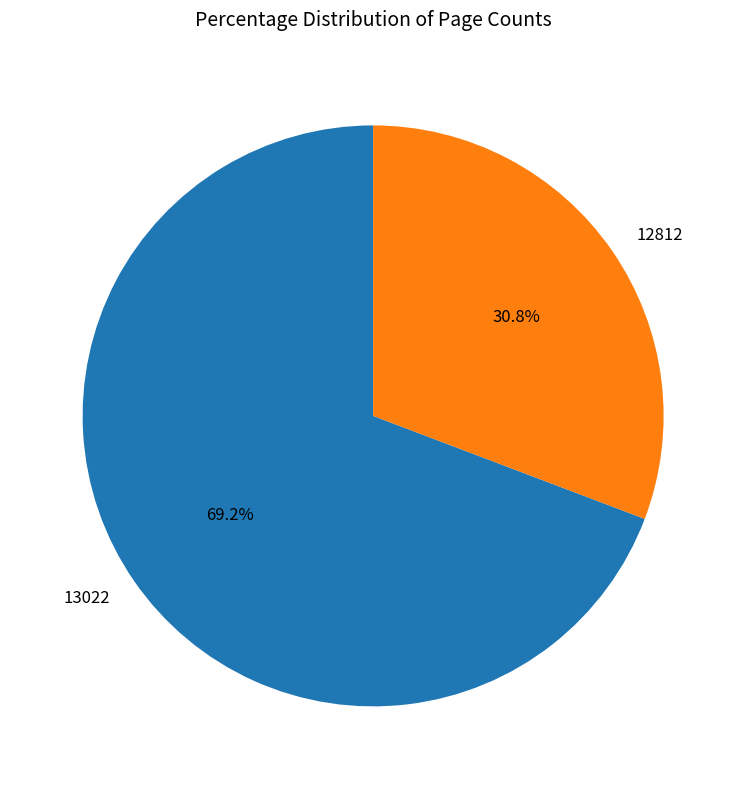

Count the number of slices in the pie.

2